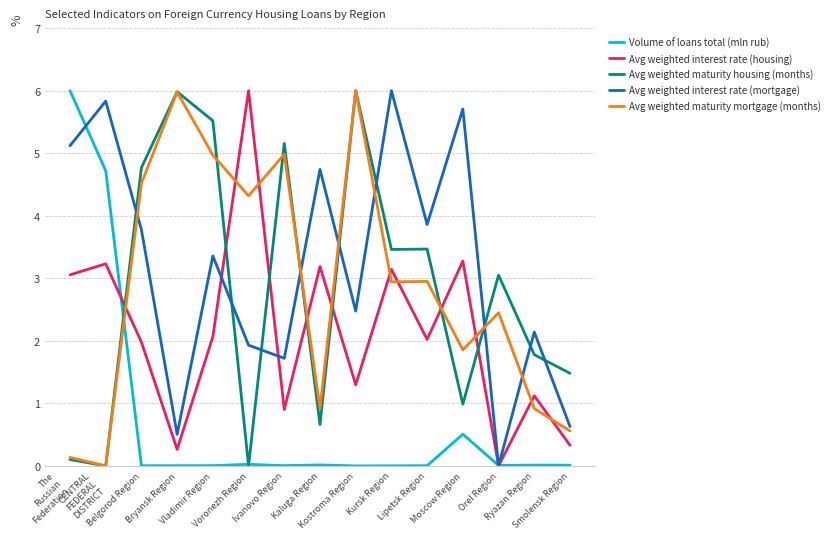

How many values in Avg weighted interest rate (mortgage) are above zero?

14